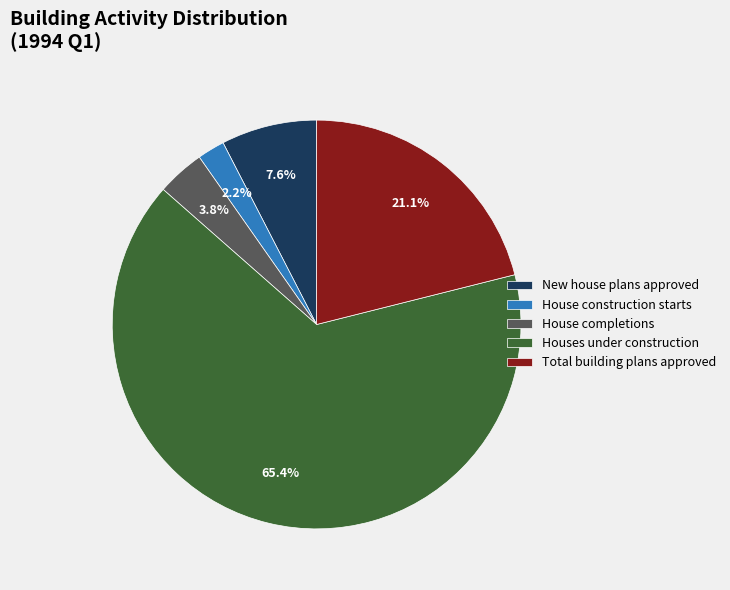

Is Houses under construction the majority of the pie?

Yes